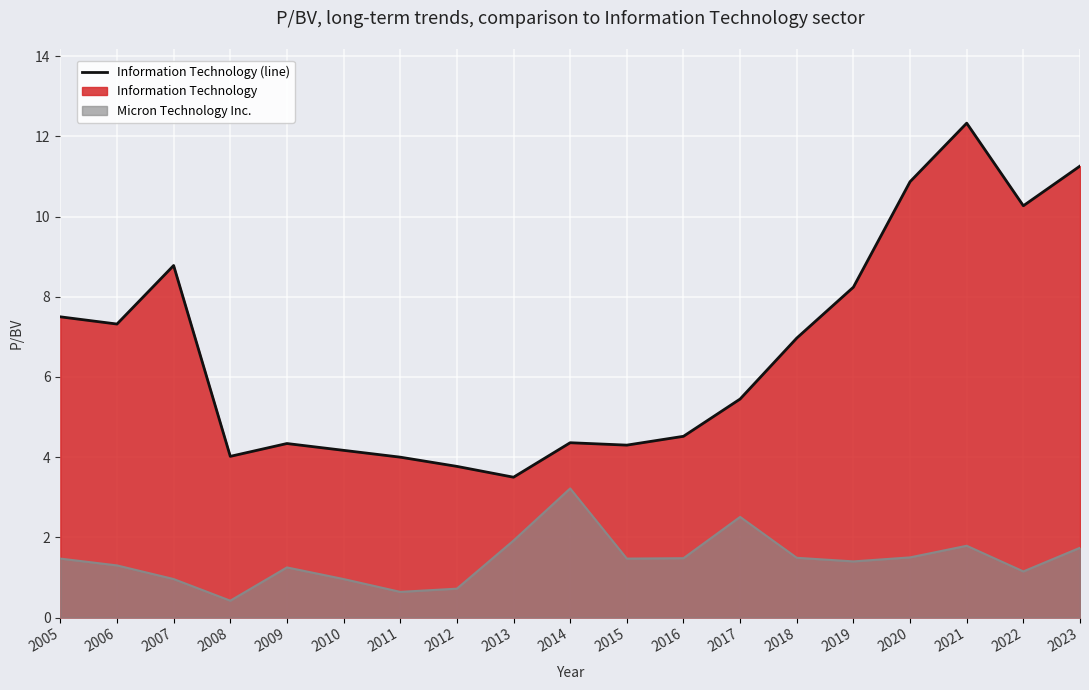

Rank the series by their average value, from lowest to highest.

Micron Technology Inc., Information Technology